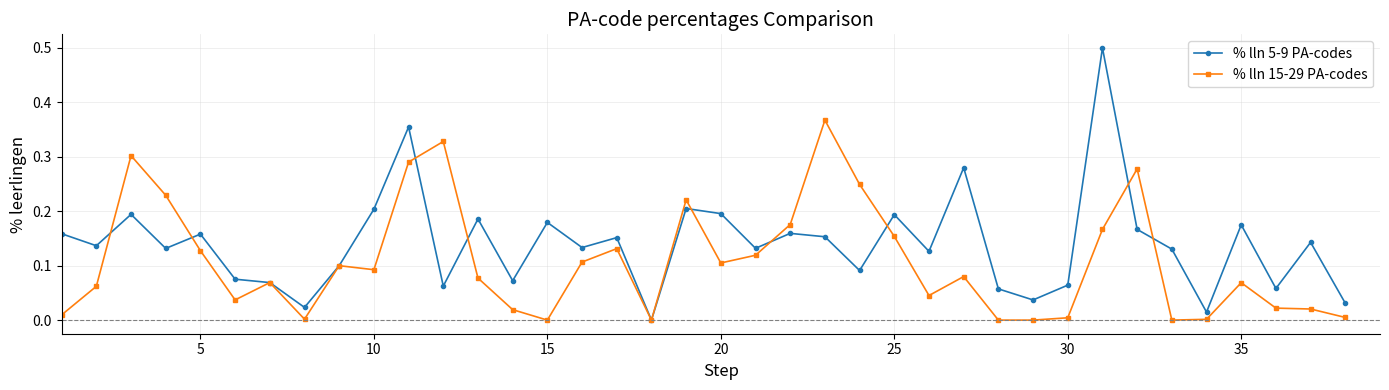

Rank the series by their average value, from highest to lowest.

% lln 5-9 PA-codes, % lln 15-29 PA-codes